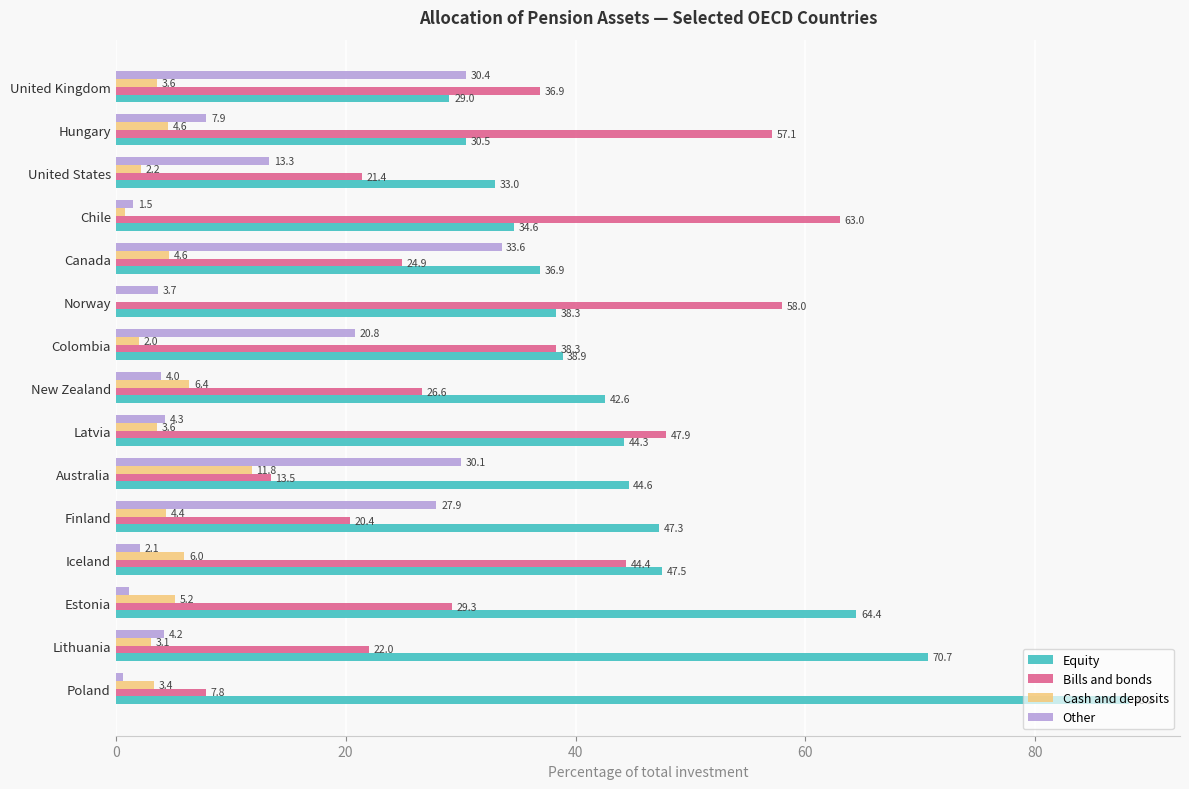

At which label does Equity reach its peak?

Poland